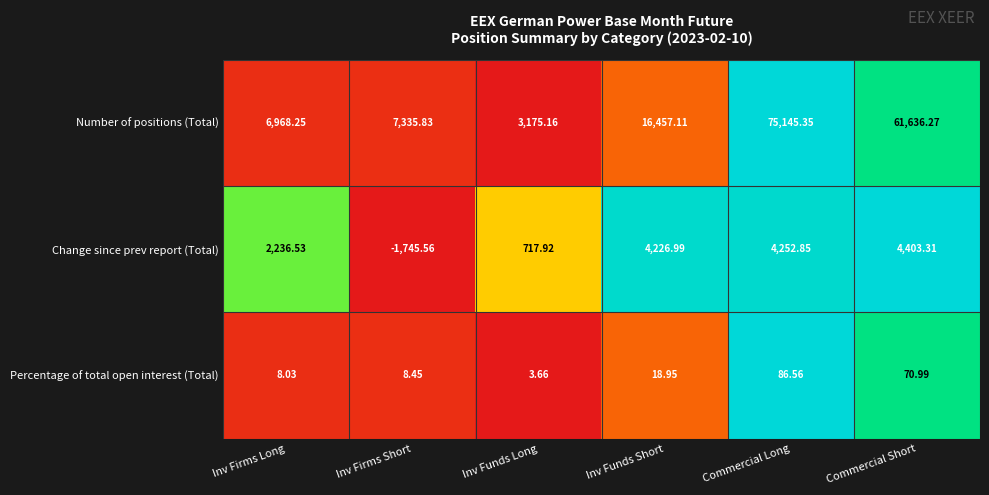

Between Inv Firms Long and Inv Funds Long, which series saw the biggest shift?

Number of positions (Total)